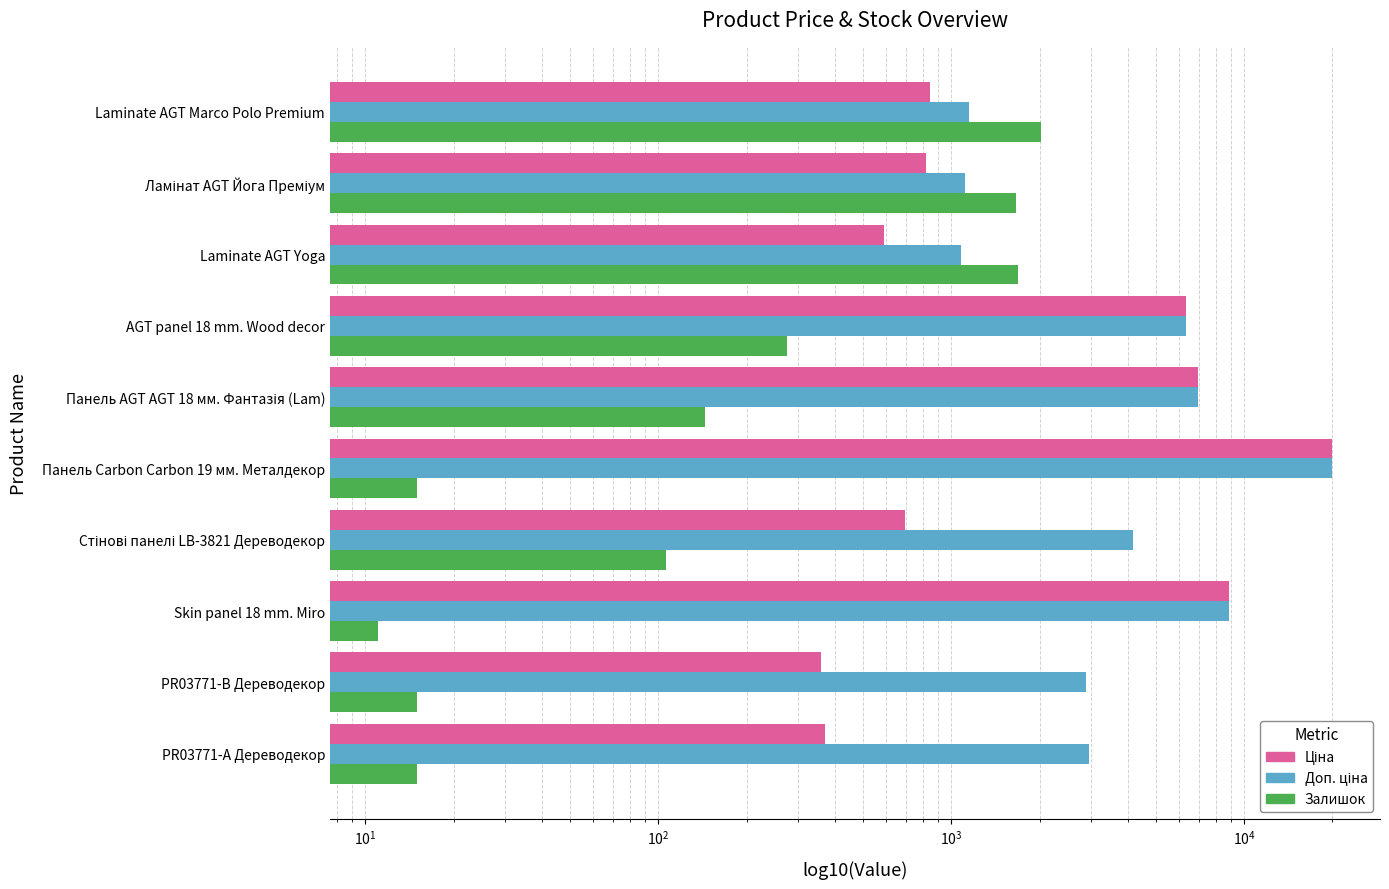

How many bars are there in each group?

3